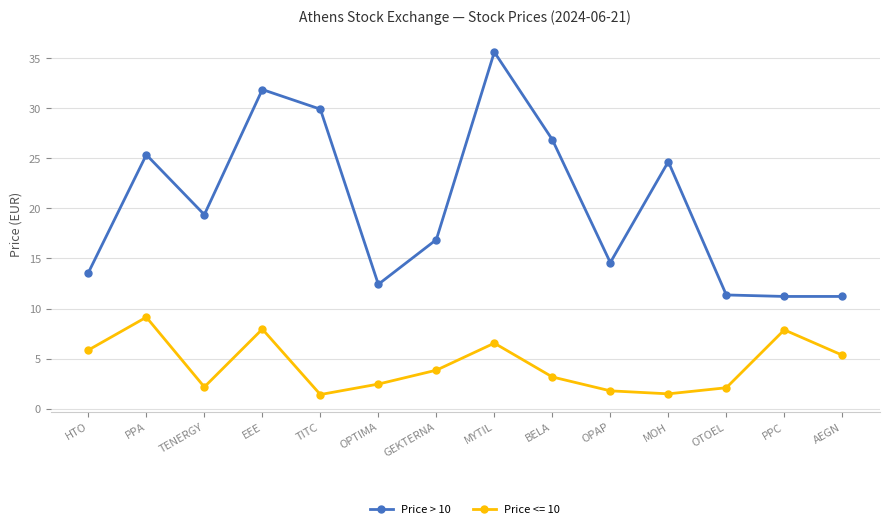

What is the spread (max minus min) of values at BELA?

23.7